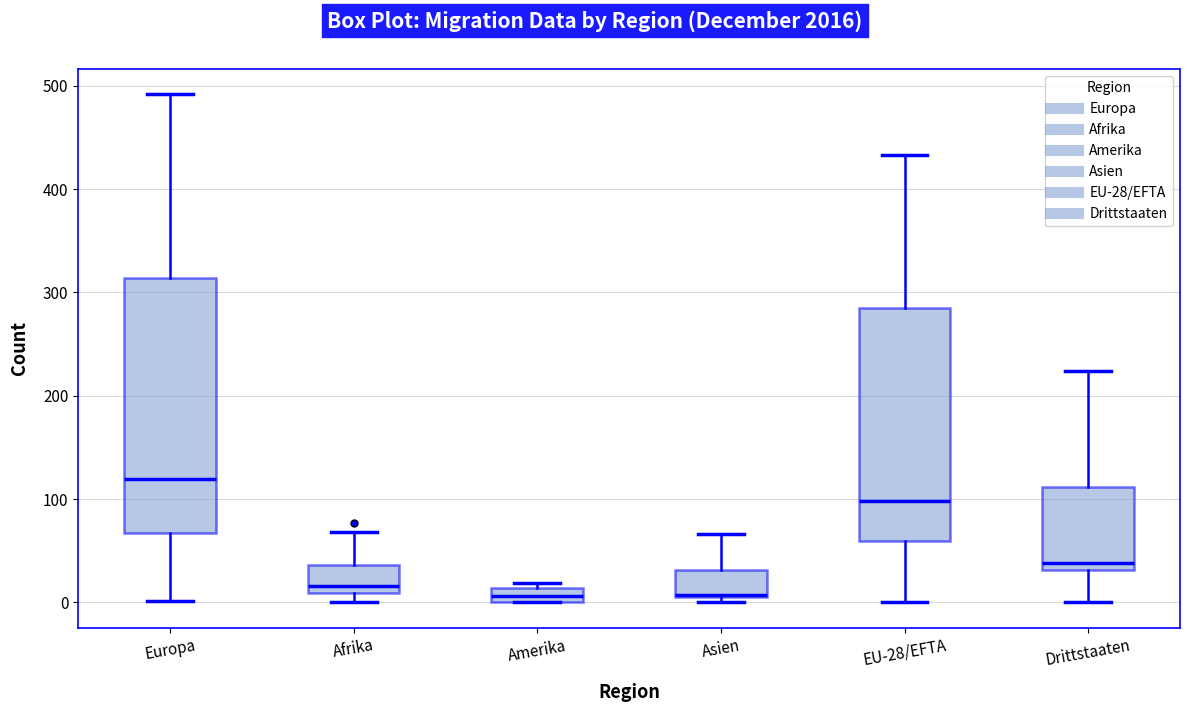

Which box has the highest median line?

Europa